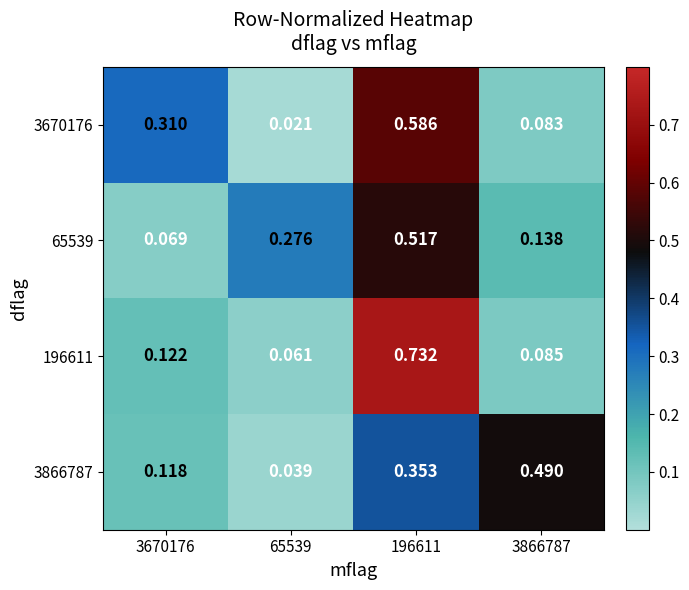

How many series are shown in this chart?

4